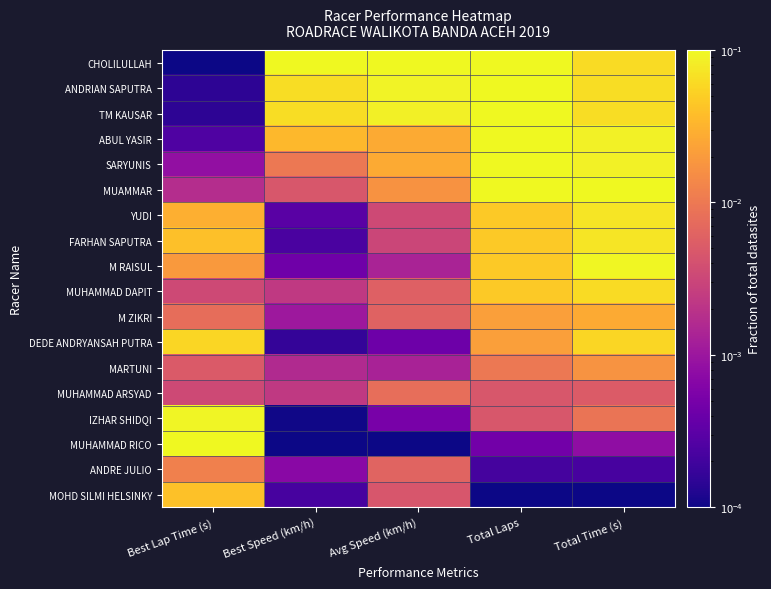

Which has a higher value, Total Laps or Total Time (s)?

Total Laps